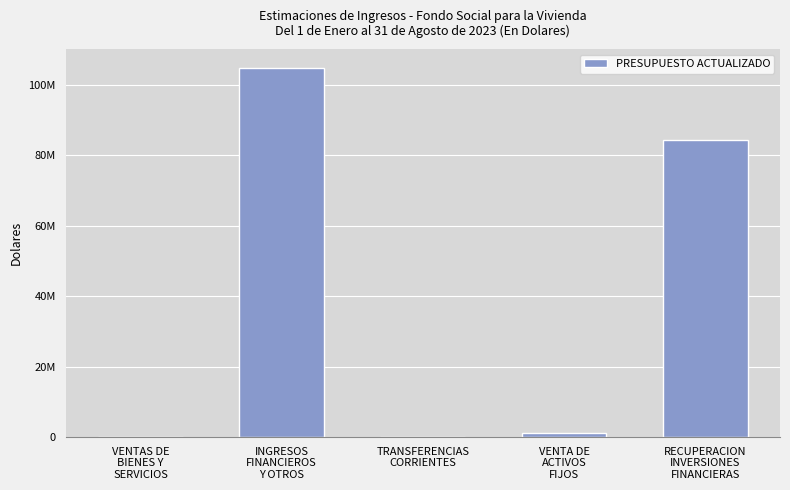

List the labels in order of value, smallest first.

TRANSFERENCIAS
CORRIENTES, VENTAS DE
BIENES Y
SERVICIOS, VENTA DE
ACTIVOS
FIJOS, RECUPERACION
INVERSIONES
FINANCIERAS, INGRESOS
FINANCIEROS
Y OTROS